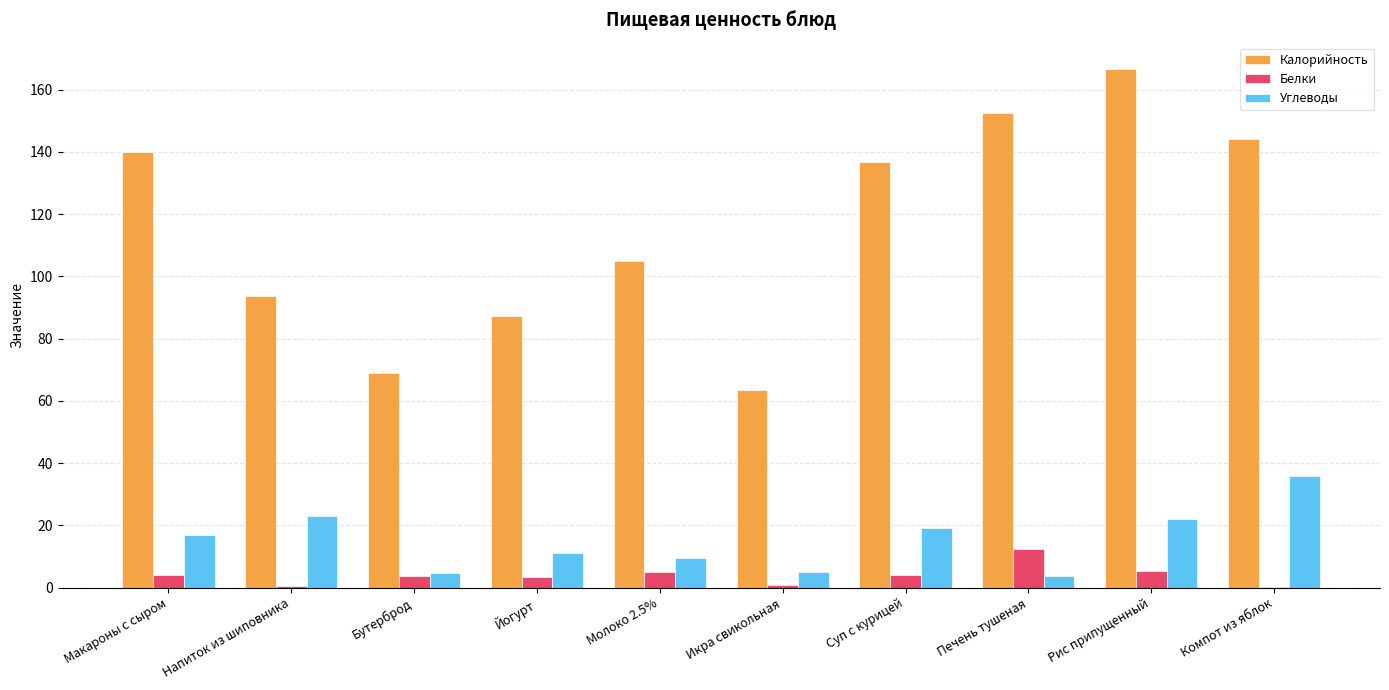

What is the average value of the Калорийность series?

115.8